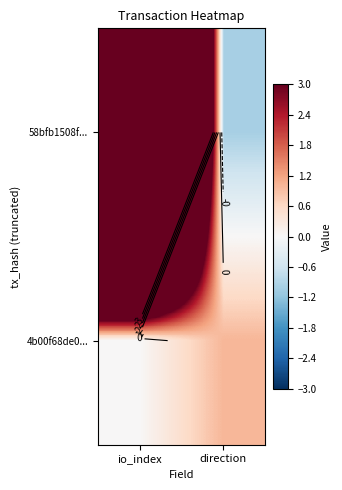

True or false: 4b00f68de0... has a value of 0 at io_index.

True